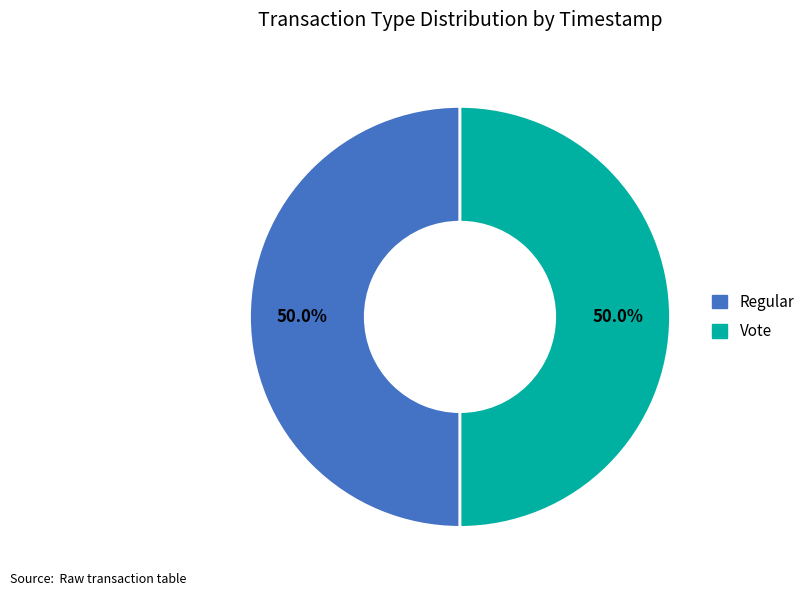

Count the number of slices in the pie.

2